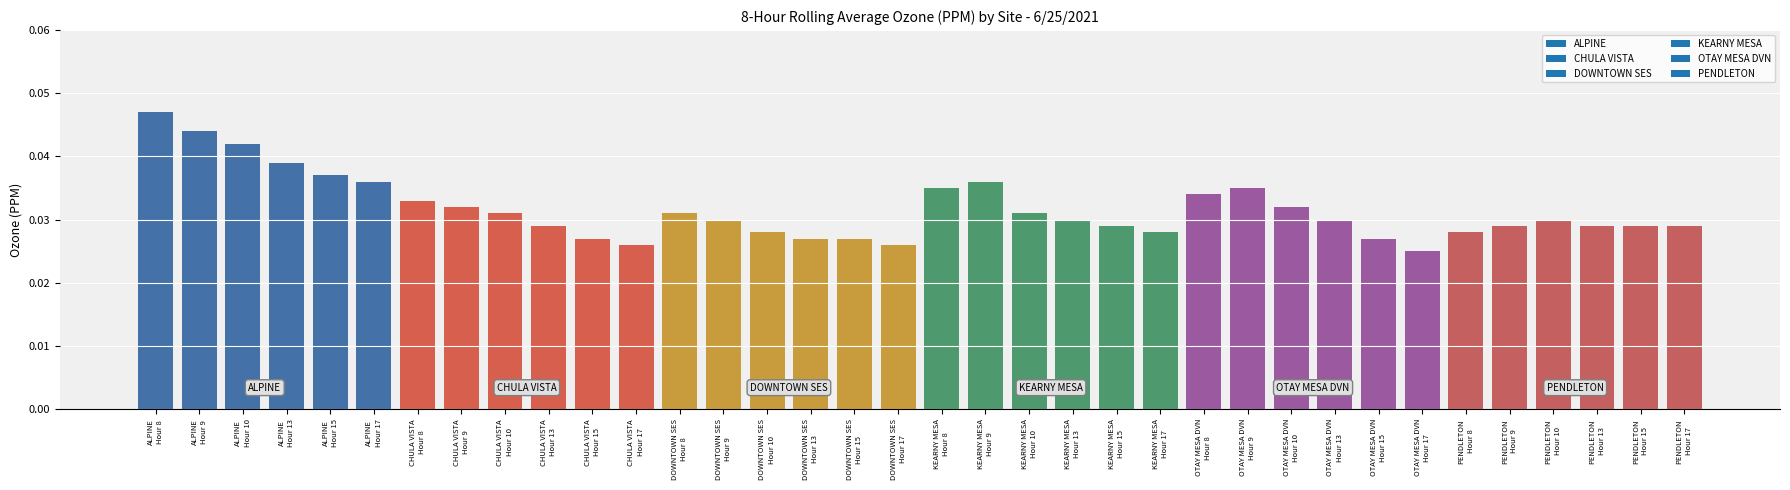

Count the values in the range 0 to 1.

36